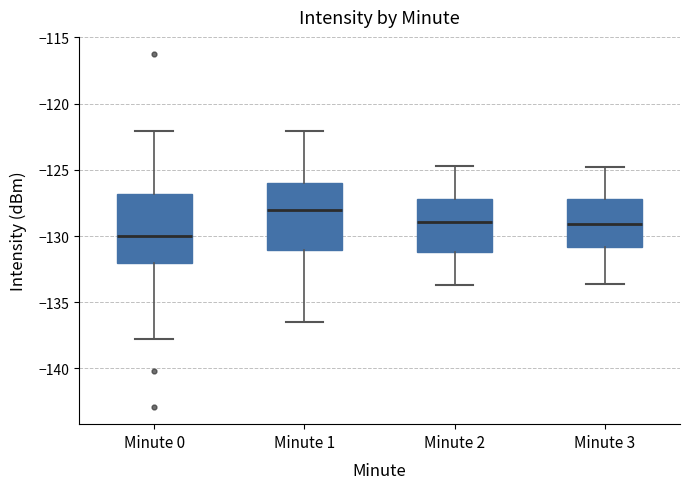

Reading left to right, read every box against the y-axis: the position of its median line, the range the box covers, and the ends of its whiskers. The values are not printed on the chart, so give them approximately, as read against the axis.

Minute 0: median -130.0, box -132.0 to -127.0, whiskers -138.0 to -122.0
Minute 1: median -128.0, box -131.0 to -126.0, whiskers -136.5 to -122.0
Minute 2: median -129.0, box -131.0 to -127.0, whiskers -133.5 to -124.5
Minute 3: median -129.0, box -131.0 to -127.0, whiskers -133.5 to -125.0